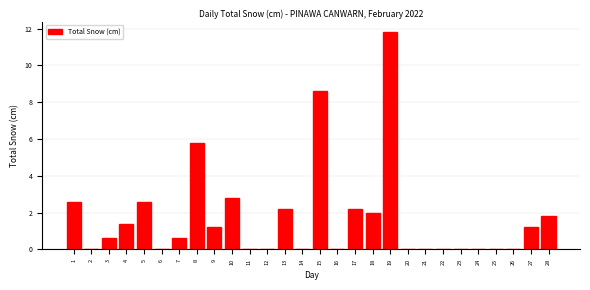

Reading right to left, what are all the values shown in this chart?

28=1.8	27=1.2	26=0.0	25=0.0	24=0.0	23=0.0	22=0.0	21=0.0	20=0.0	19=11.8	18=2.0	17=2.2	16=0.0	15=8.6	14=0.0	13=2.2	12=0.0	11=0.0	10=2.8	9=1.2	8=5.8	7=0.6	6=0.0	5=2.6	4=1.4	3=0.6	2=0.0	1=2.6